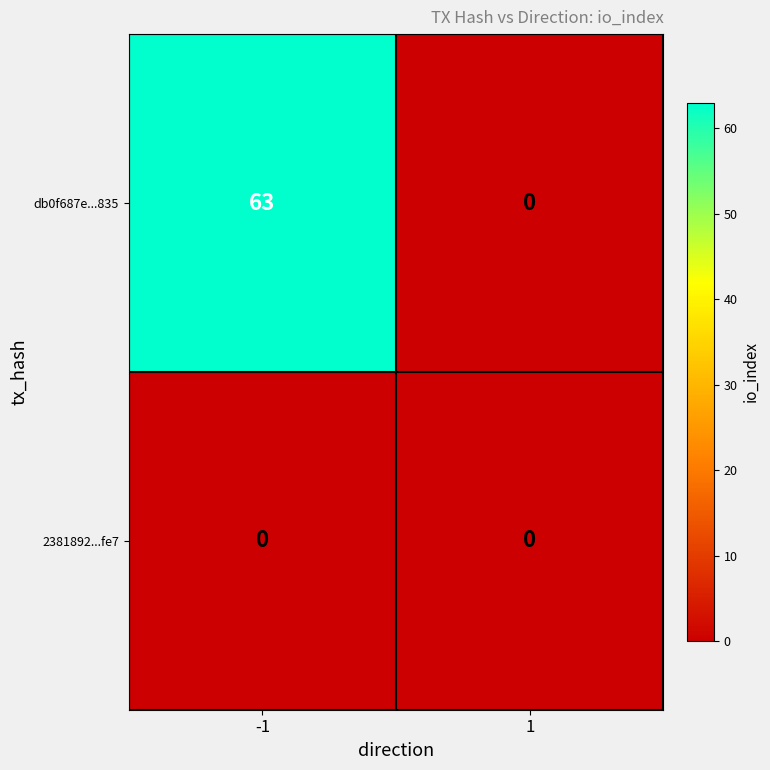

What is the total value across all series at -1?

63